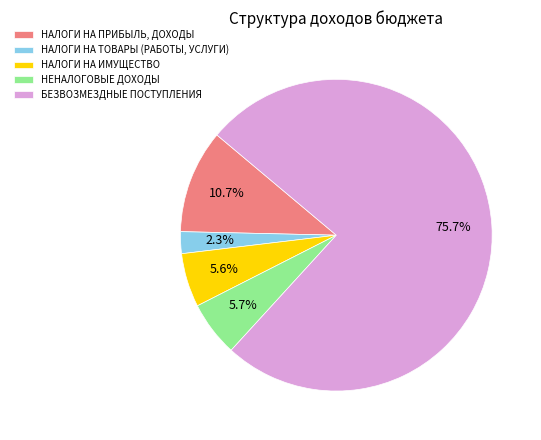

What is the ratio of the value at НЕНАЛОГОВЫЕ ДОХОДЫ to the value at НАЛОГИ НА ТОВАРЫ (РАБОТЫ, УСЛУГИ)?

2.5